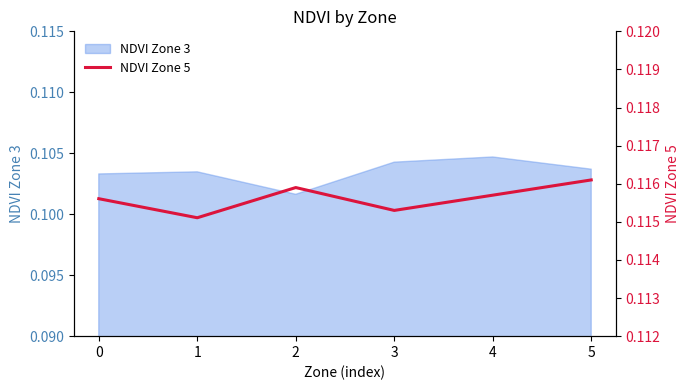

What is the value of the 1st point from the left?

0.1